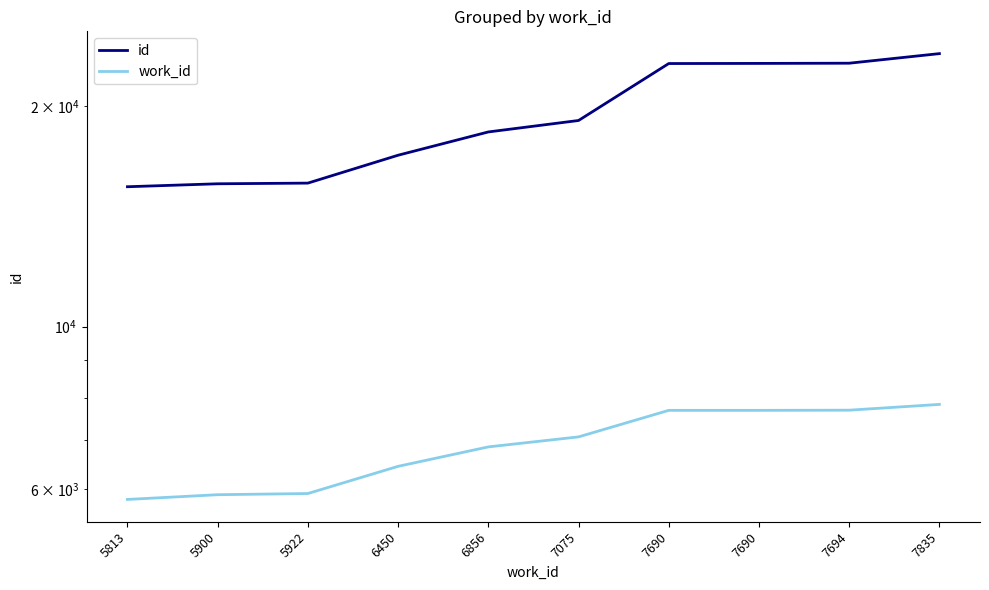

At which label is id closest to 19550?

7075